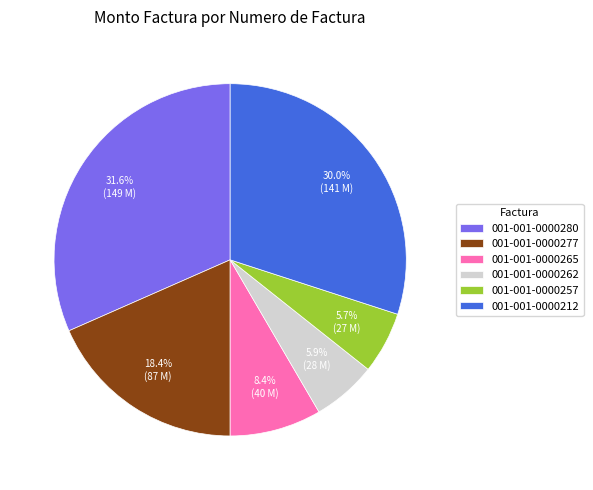

What is the ratio of the value at 001-001-0000277 to the value at 001-001-0000257?

3.2